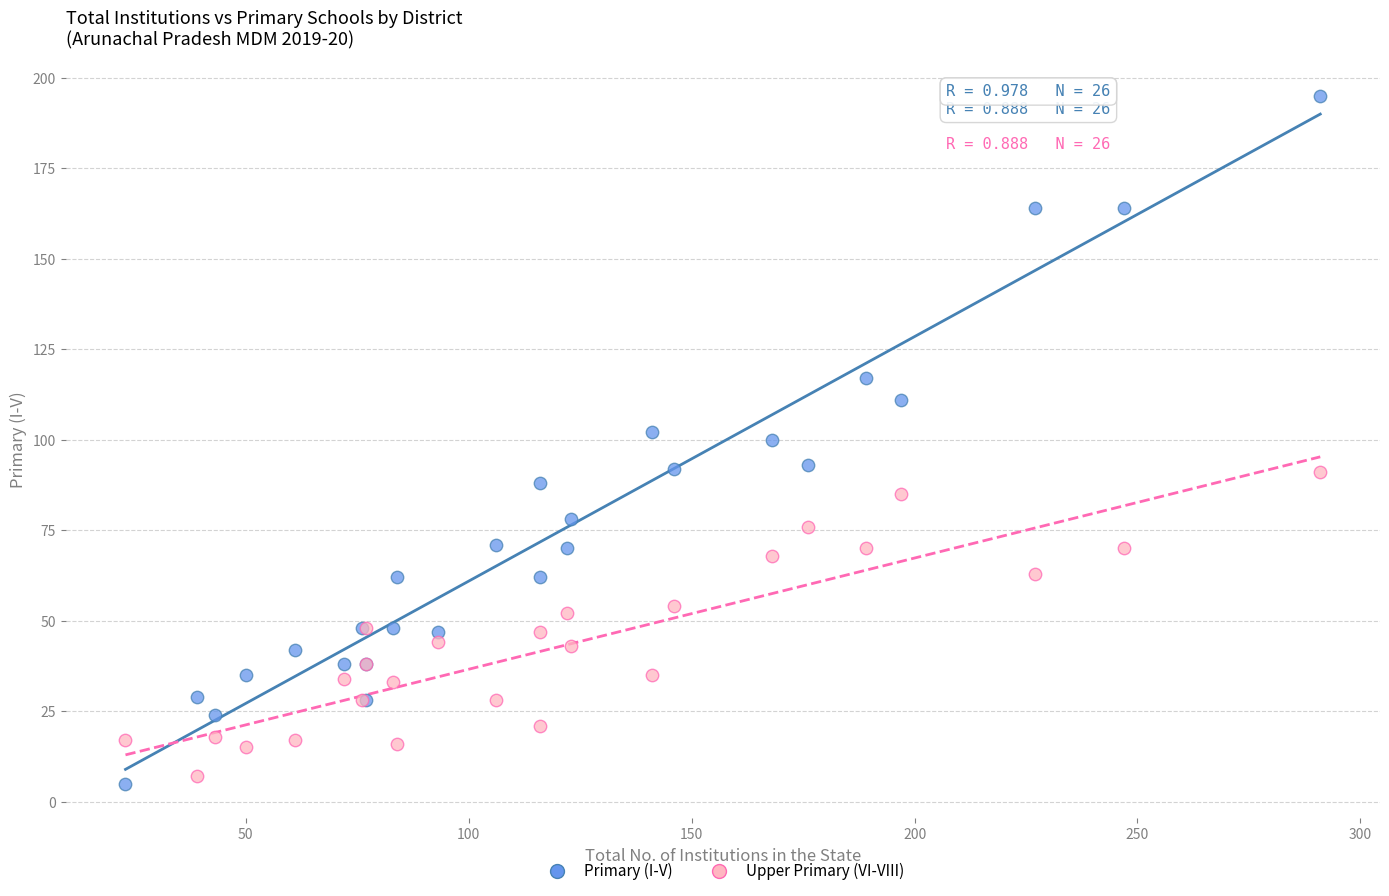

Which series reaches the minimum Y coordinate?

Primary (I-V)